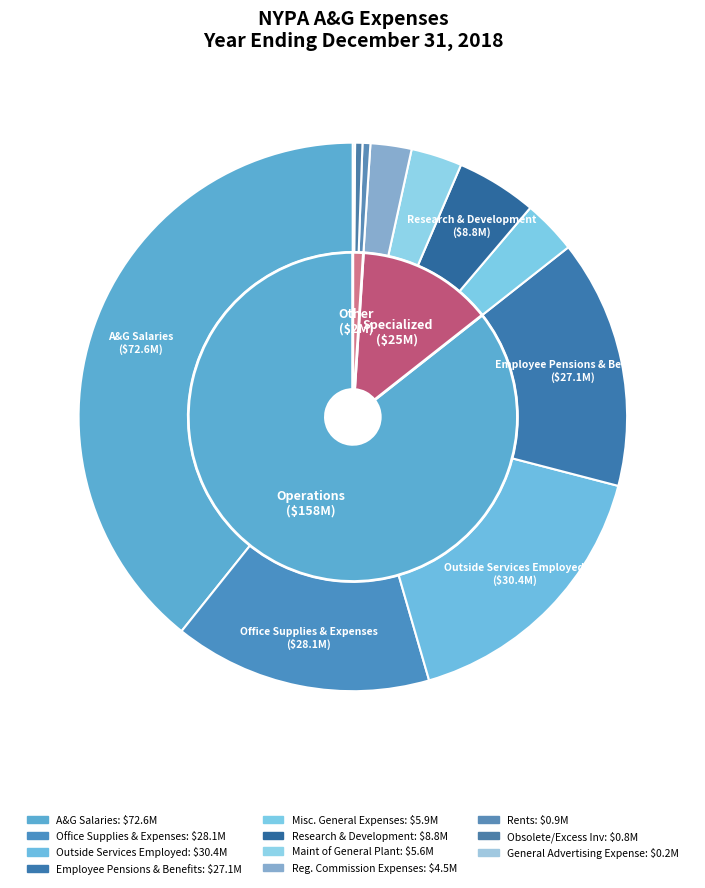

Which category has the smallest portion of the pie?

General Advertising Expense